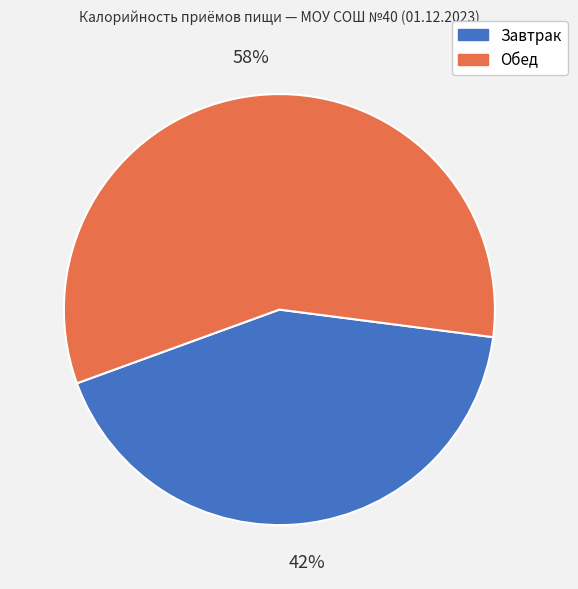

Which slice is the largest?

Обед